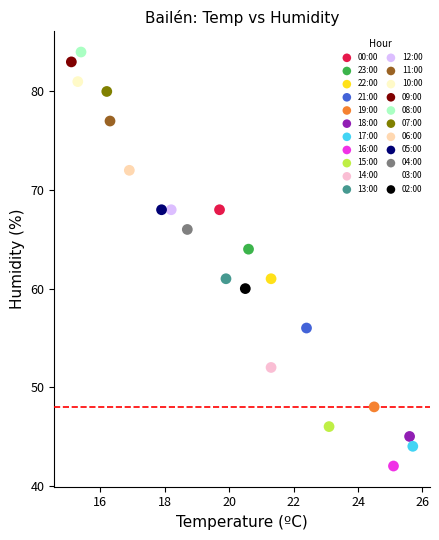

What are all the series names shown in the legend?

00:00, 23:00, 22:00, 21:00, 19:00, 18:00, 17:00, 16:00, 15:00, 14:00, 13:00, 12:00, 11:00, 10:00, 09:00, 08:00, 07:00, 06:00, 05:00, 04:00, 03:00, 02:00